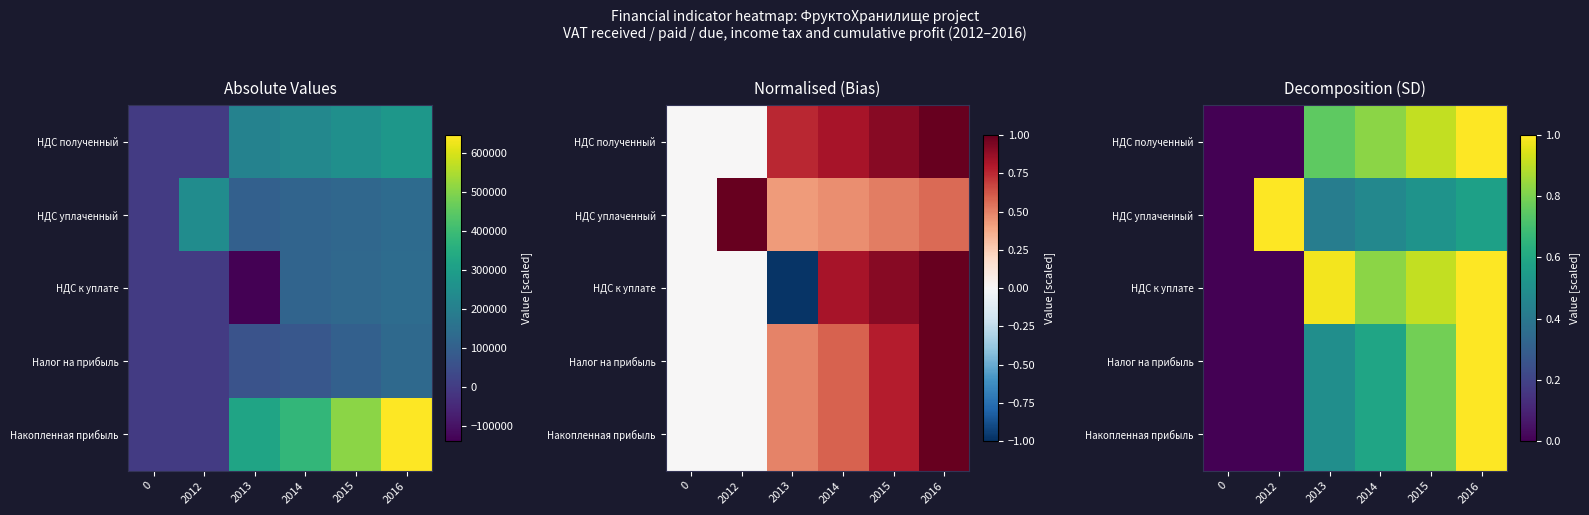

The value of НДС полученный at 2012 is 0.0. True or false?

True